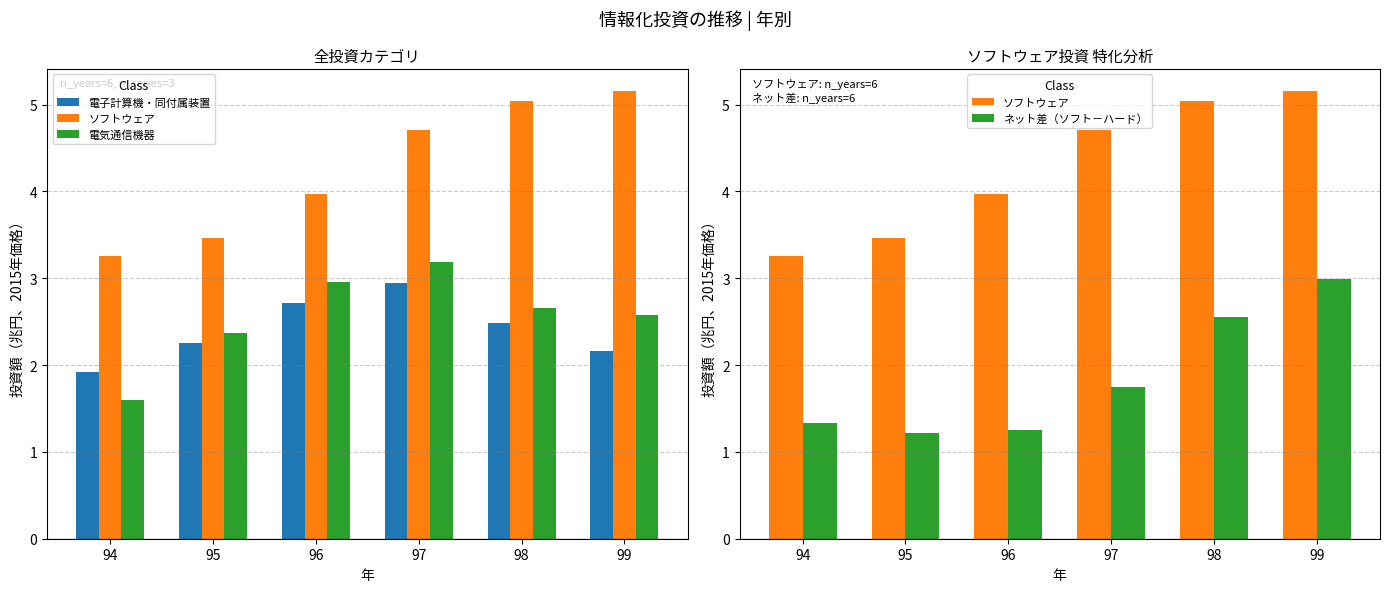

Is the value of ソフトウェア at 95 greater than the value of ネット差（ソフト－ハード） at 95?

Yes